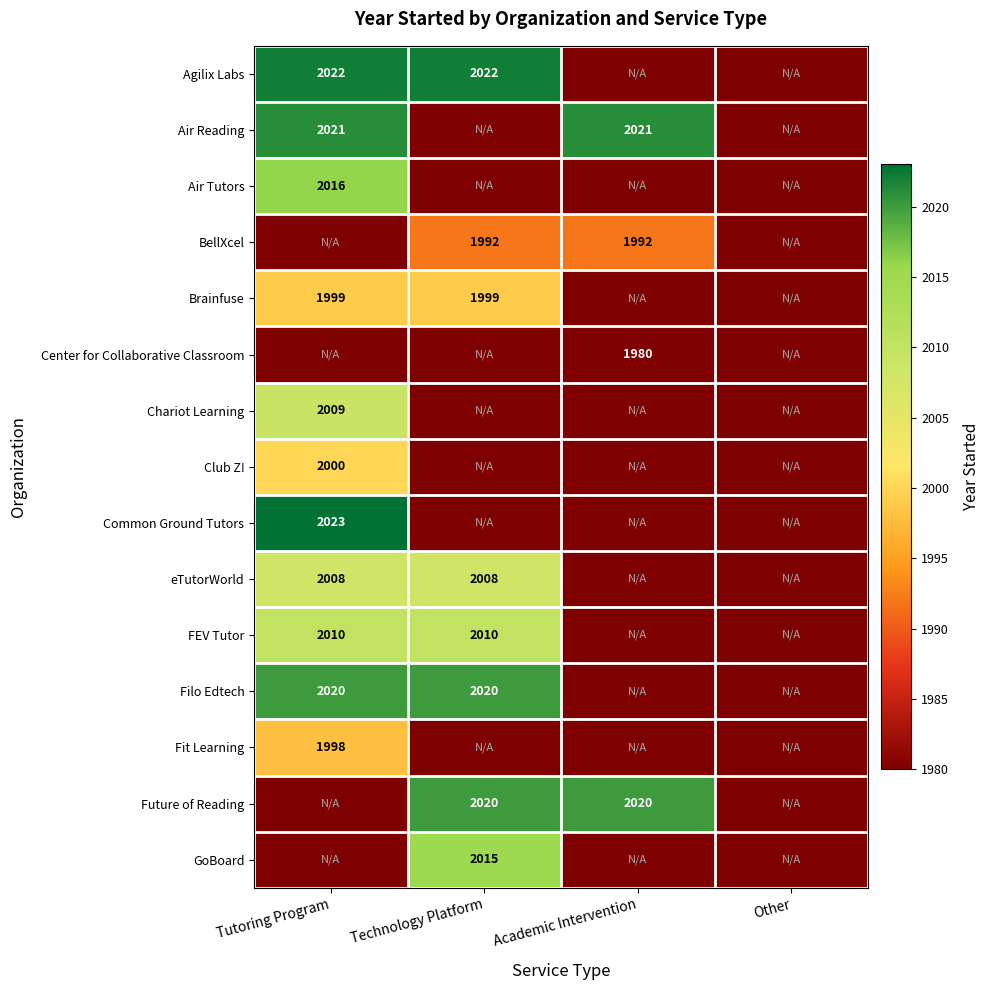

True or false: eTutorWorld has a value of 3323 at Technology Platform.

False